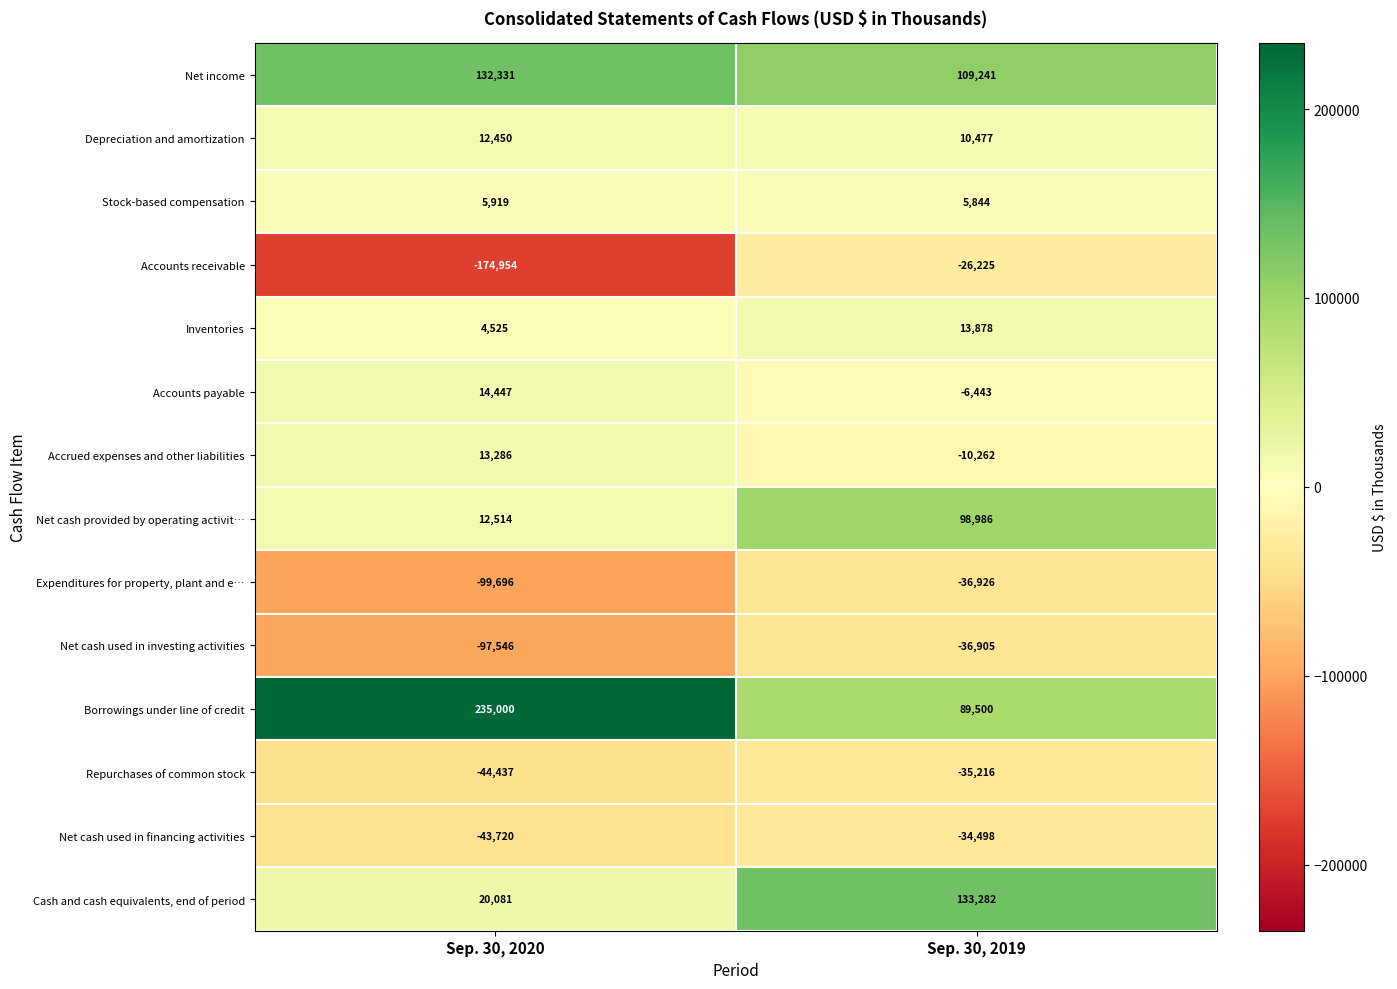

Which series has the largest total across all categories?

Borrowings under line of credit